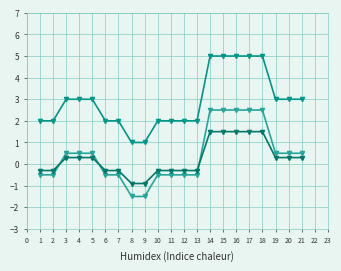

How many distinct data groups are displayed?

3